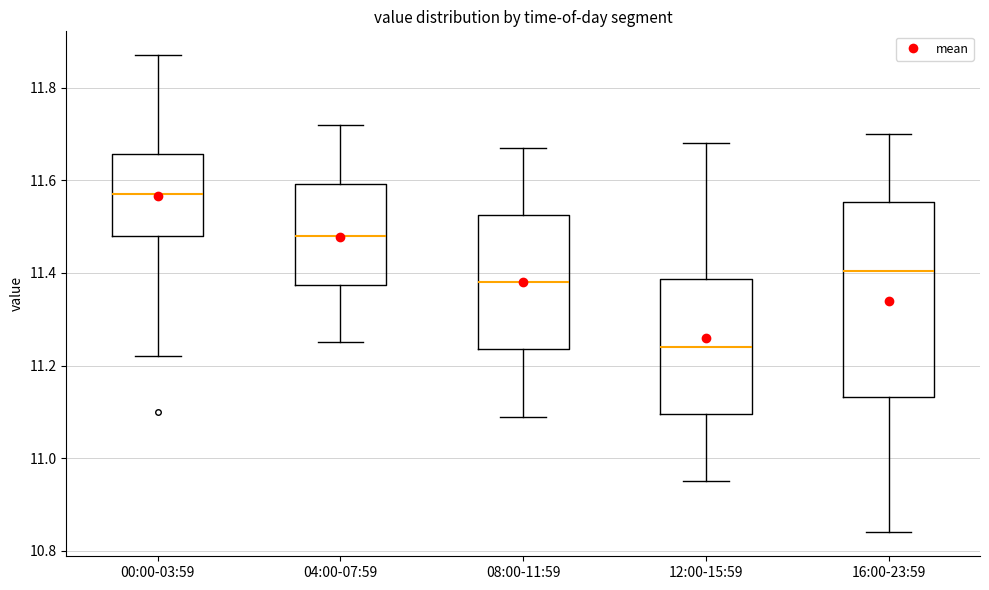

Comparing the boxes themselves (not the whiskers), which one is the tallest?

16:00-23:59